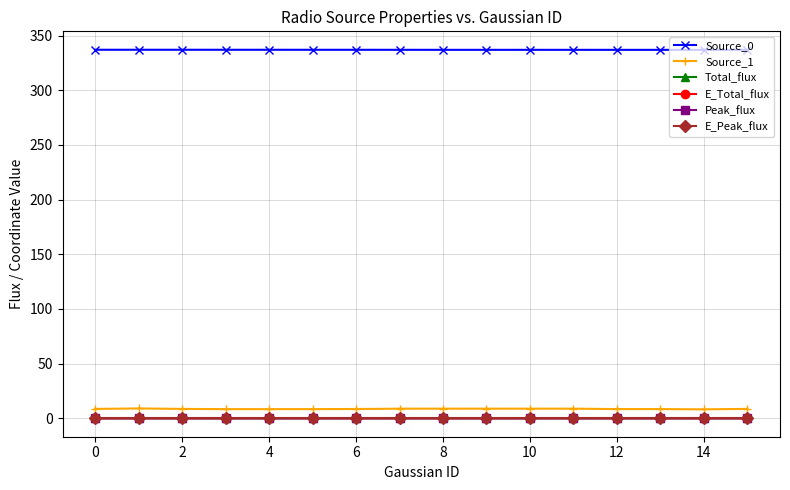

True or false: Source_0 and E_Total_flux cross at least once.

False